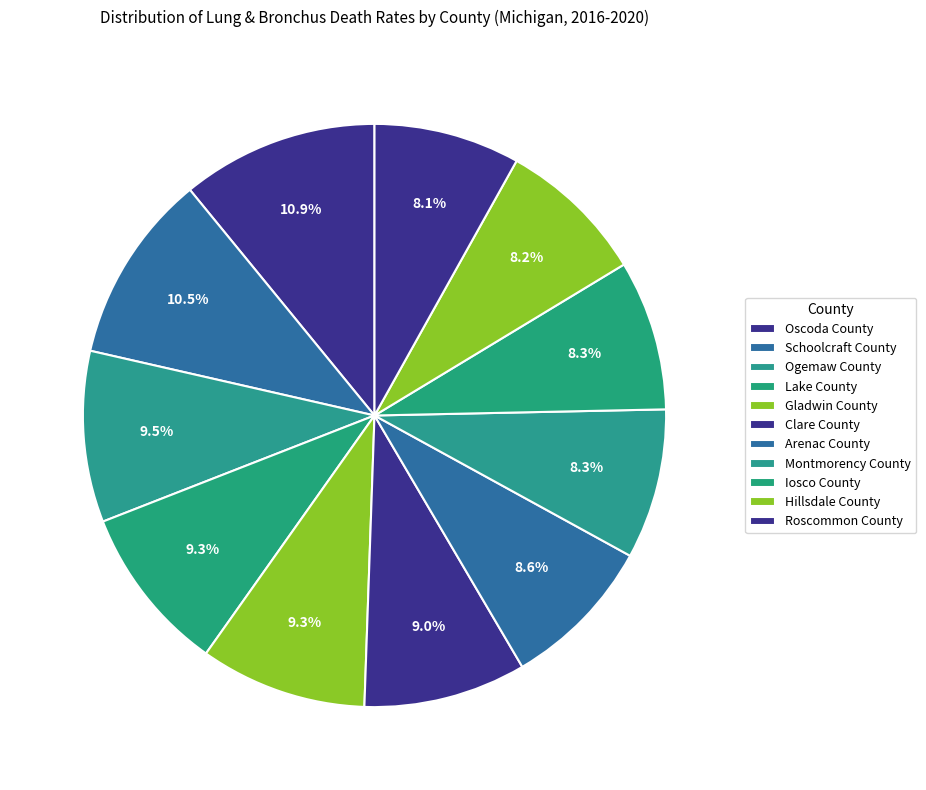

Which slice is the largest?

Oscoda County